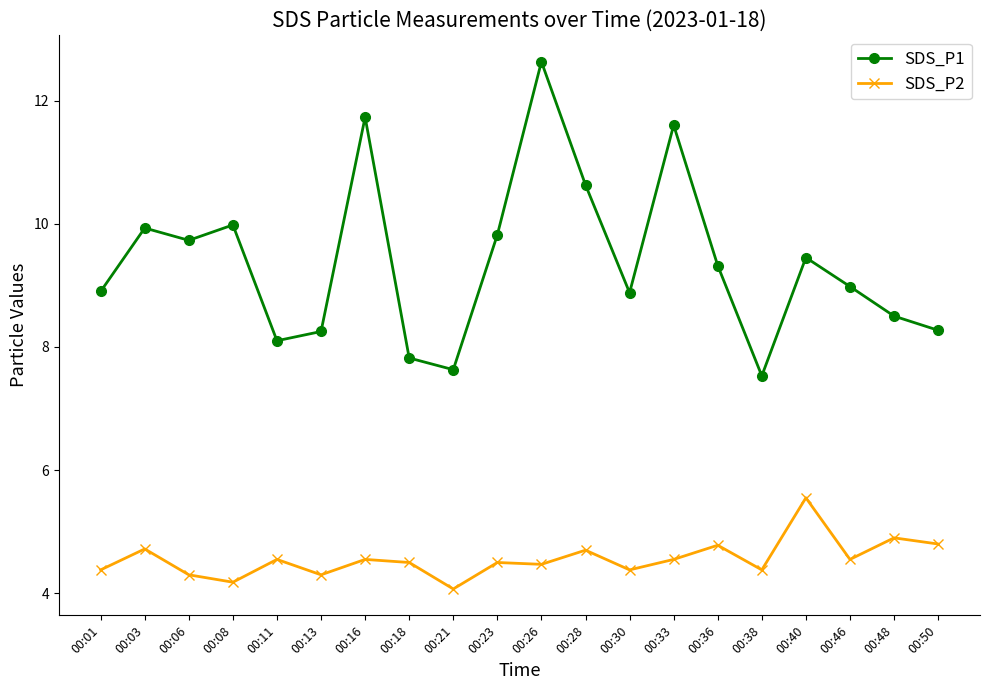

Rank the series at 00:18 from lowest to highest value.

SDS_P2, SDS_P1